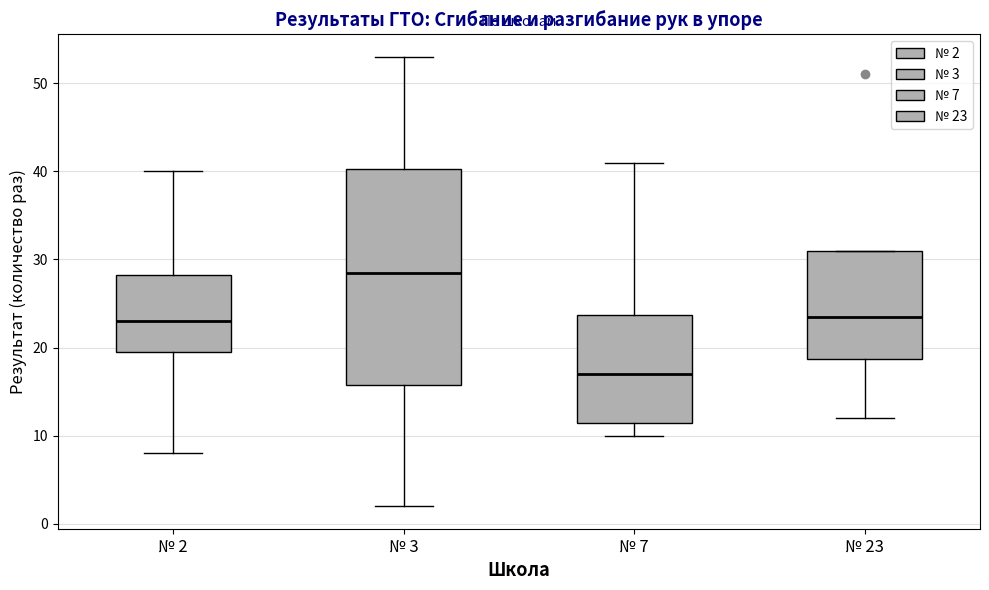

Reading left to right, read every box against the y-axis: the position of its median line, the range the box covers, and the ends of its whiskers. The values are not printed on the chart, so give them approximately, as read against the axis.

№ 2: median 23, box 20 to 28, whiskers 8 to 40
№ 3: median 29, box 16 to 40, whiskers 2 to 53
№ 7: median 17, box 12 to 24, whiskers 10 to 41
№ 23: median 24, box 19 to 31, whiskers 12 to 31